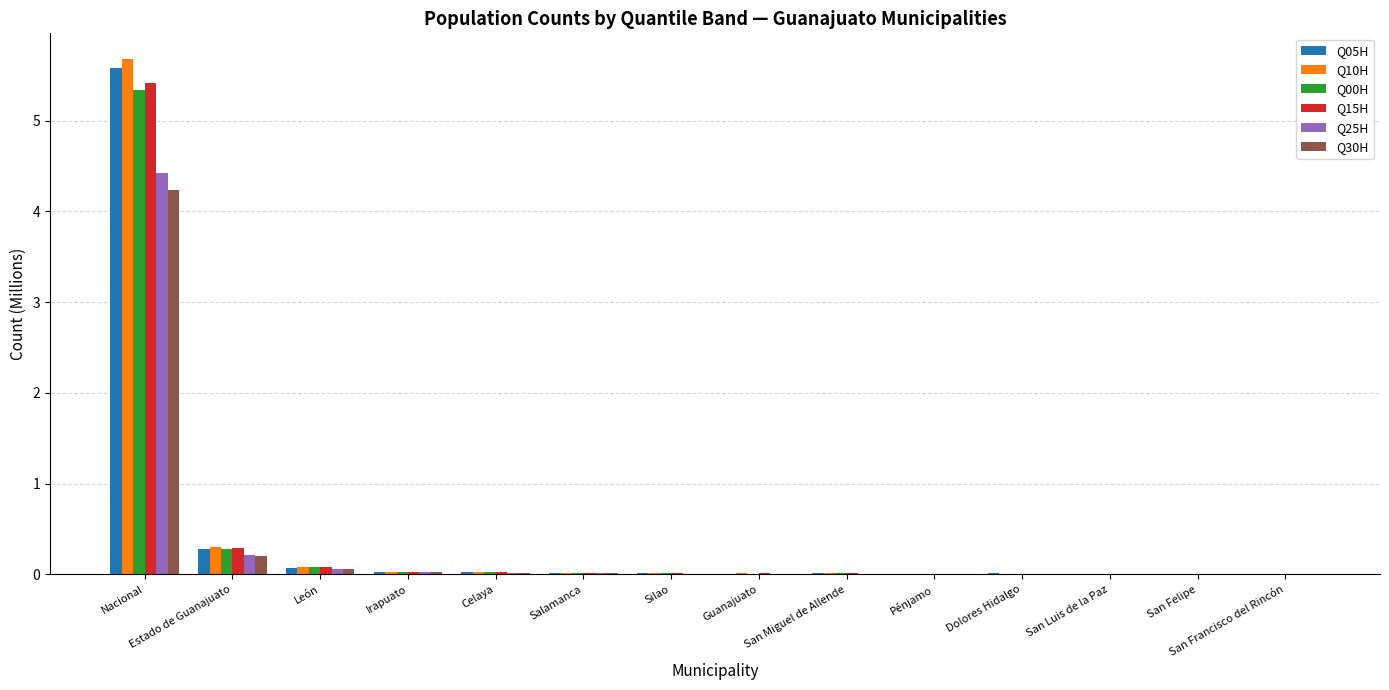

What is the sum of all Q15H values?

5.9